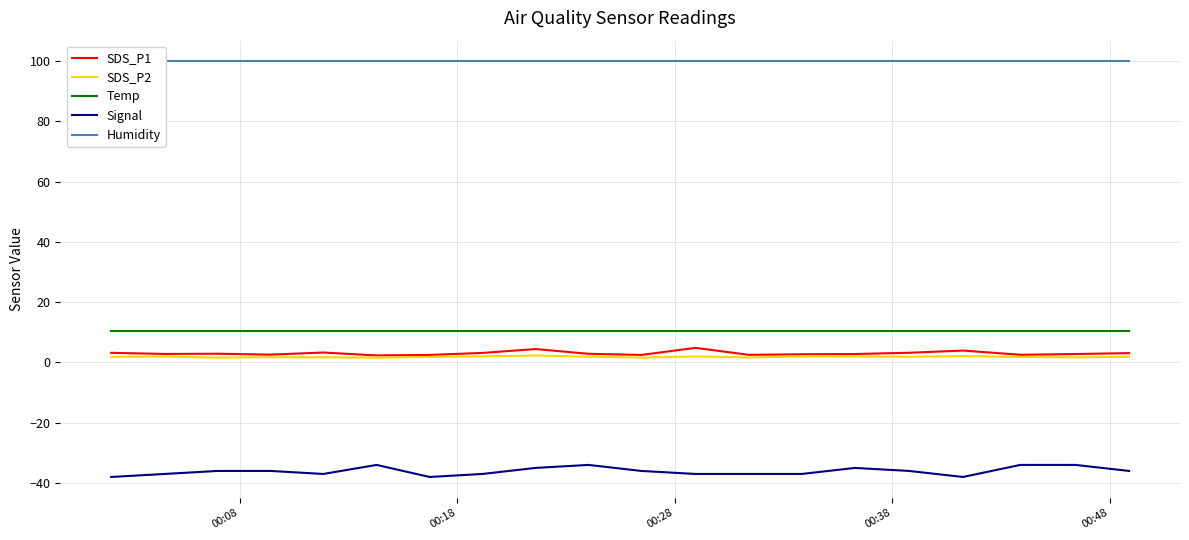

Which series has the widest spread of values?

Signal